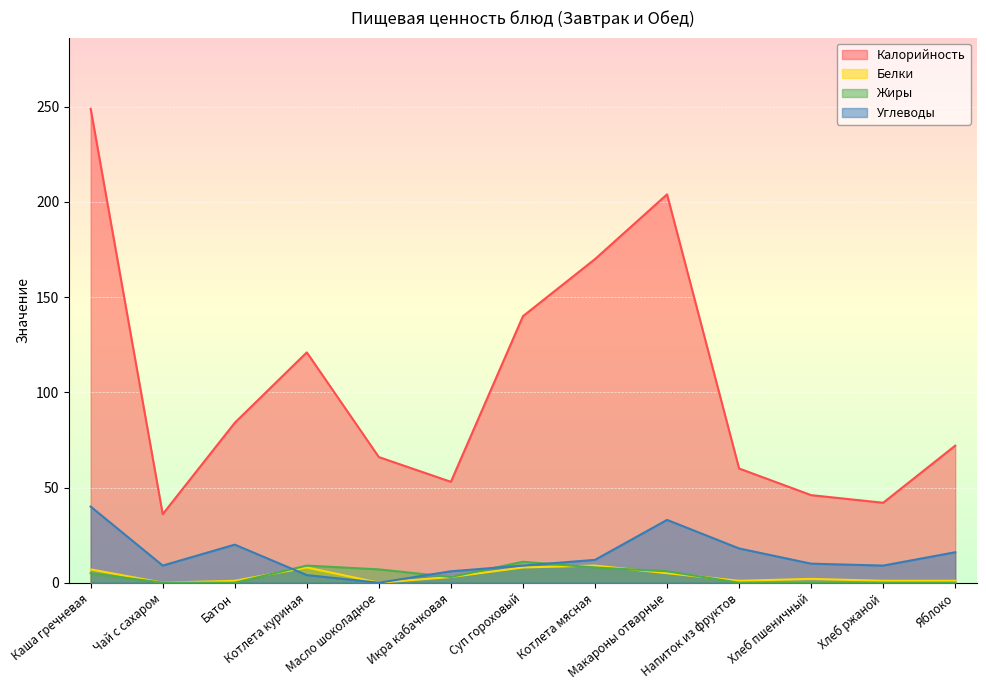

What is the difference between the Жиры values at Чай с сахаром and Каша гречневая?

5